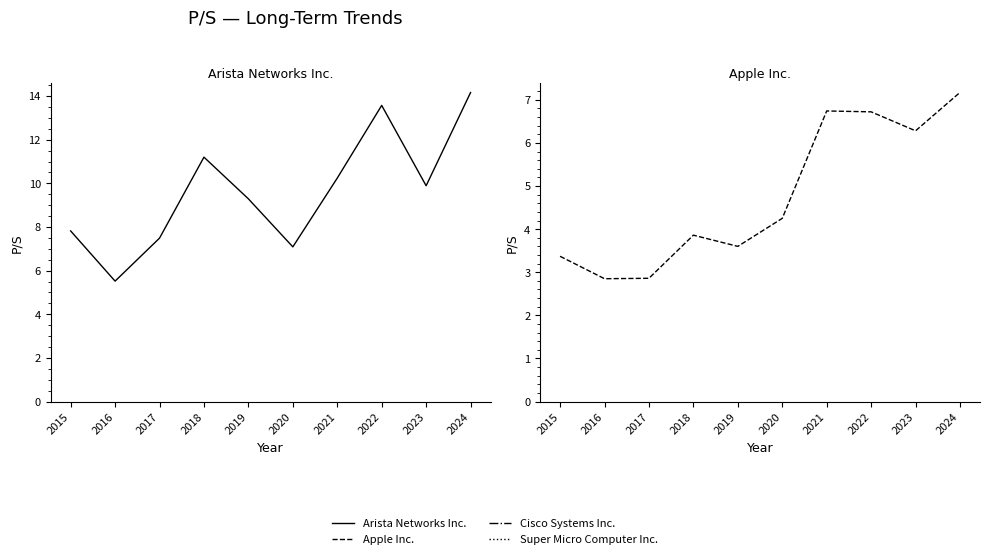

Reading left to right, list all the values displayed in this chart.

Arista Networks Inc.: 7.8	5.5	7.5	11.2	9.3	7.1	10.2	13.6	9.9	14.2
Apple Inc.: 3.4	2.9	2.9	3.9	3.6	4.2	6.7	6.7	6.3	7.2